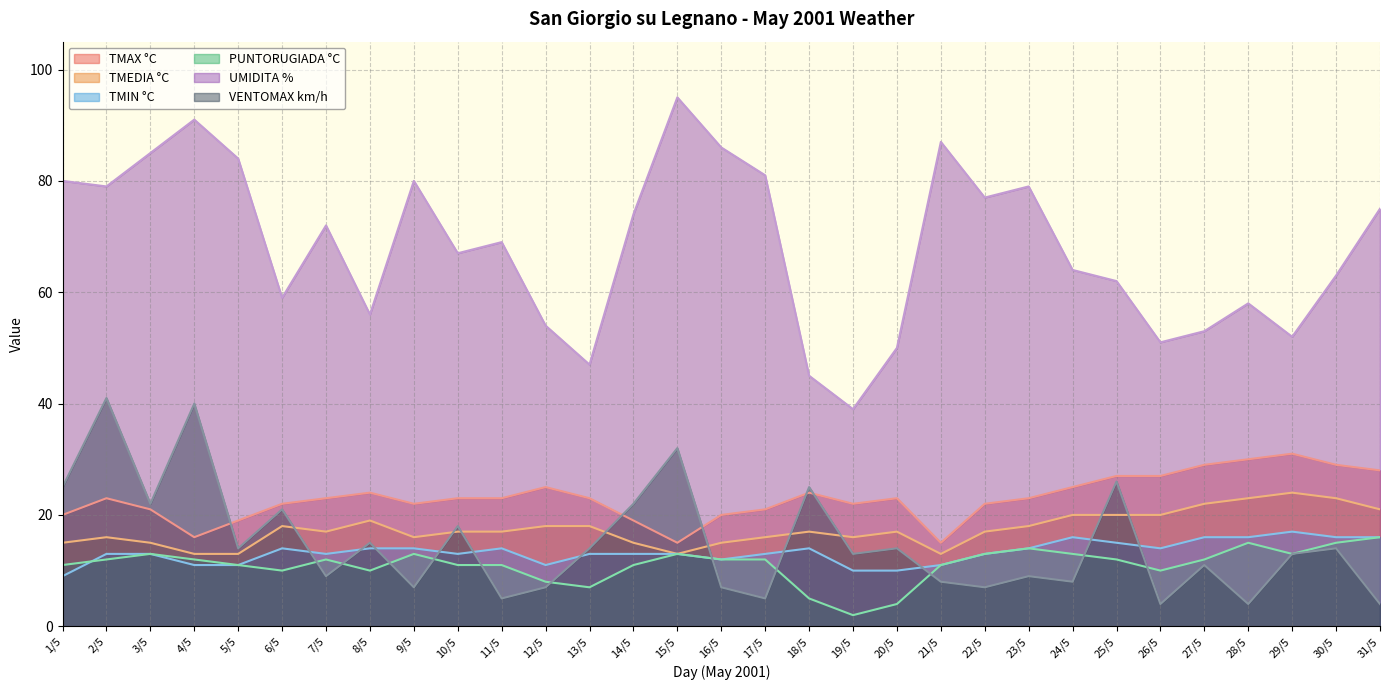

Reading left to right, what are all the values shown in this chart?

TMAX °C: 20	23	21	16	19	22	23	24	22	23	23	25	23	19	15	20	21	24	22	23	15	22	23	25	27	27	29	30	31	29	28
TMEDIA °C: 15	16	15	13	13	18	17	19	16	17	17	18	18	15	13	15	16	17	16	17	13	17	18	20	20	20	22	23	24	23	21
TMIN °C: 9	13	13	11	11	14	13	14	14	13	14	11	13	13	13	12	13	14	10	10	11	13	14	16	15	14	16	16	17	16	16
PUNTORUGIADA °C: 11	12	13	12	11	10	12	10	13	11	11	8	7	11	13	12	12	5	2	4	11	13	14	13	12	10	12	15	13	15	16
UMIDITA %: 80	79	85	91	84	59	72	56	80	67	69	54	47	74	95	86	81	45	39	50	87	77	79	64	62	51	53	58	52	63	75
VENTOMAX km/h: 25	41	22	40	14	21	9	15	7	18	5	7	14	22	32	7	5	25	13	14	8	7	9	8	26	4	11	4	13	14	4